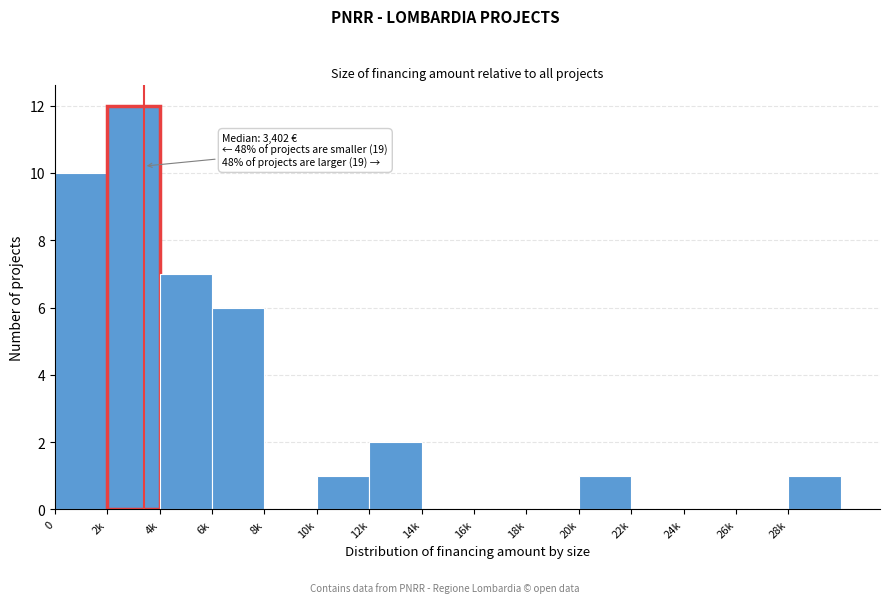

Reading left to right, extract all data points from this chart.

0=10	2k=12	4k=7	6k=6	8k=0	10k=1	12k=2	14k=0	16k=0	18k=0	20k=1	22k=0	24k=0	26k=0	28k=1